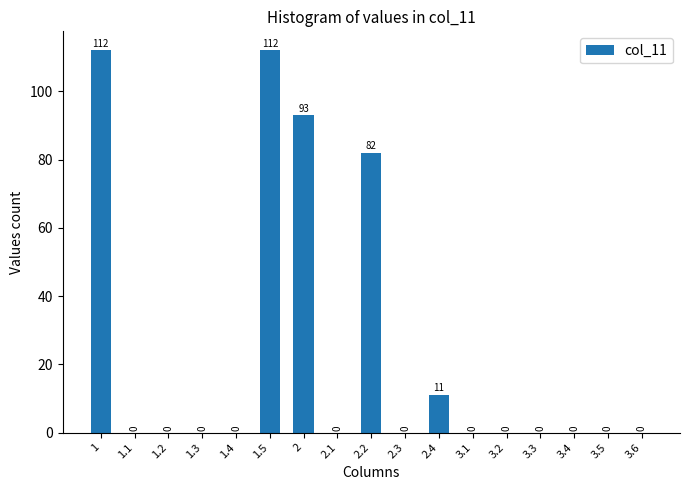

Reading left to right, what are all the values shown in this chart?

1=112	1.1=0	1.2=0	1.3=0	1.4=0	1.5=112	2=93	2.1=0	2.2=82	2.3=0	2.4=11	3.1=0	3.2=0	3.3=0	3.4=0	3.5=0	3.6=0